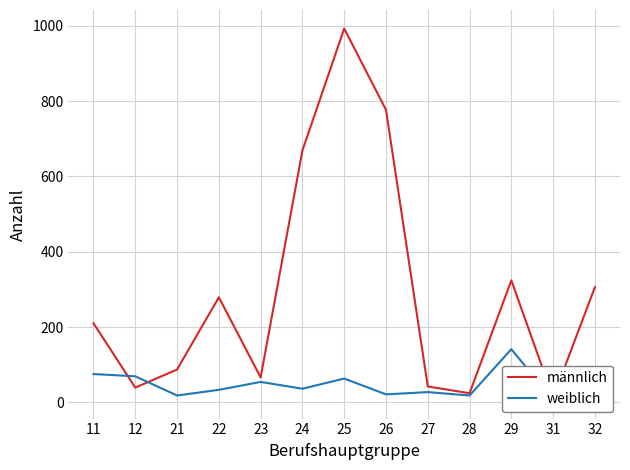

True or false: weiblich has a value of 33 at 22.

True